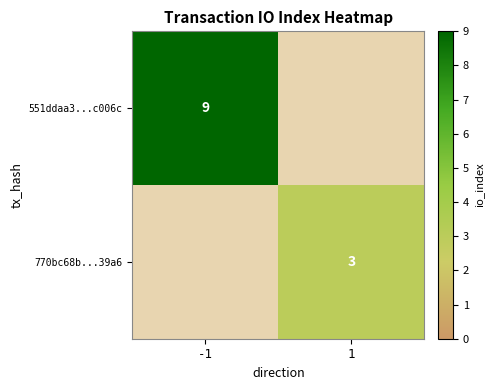

True or false: 551ddaa3...c006c has a value of 9 at -1.

True